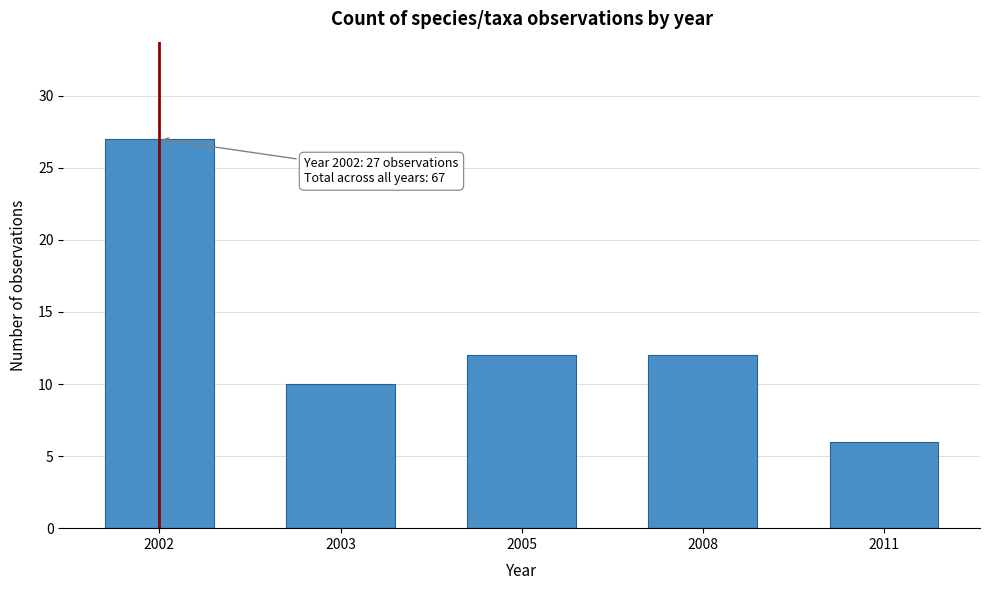

Reading right to left, extract all data points from this chart.

2011=6	2008=12	2005=12	2003=10	2002=27